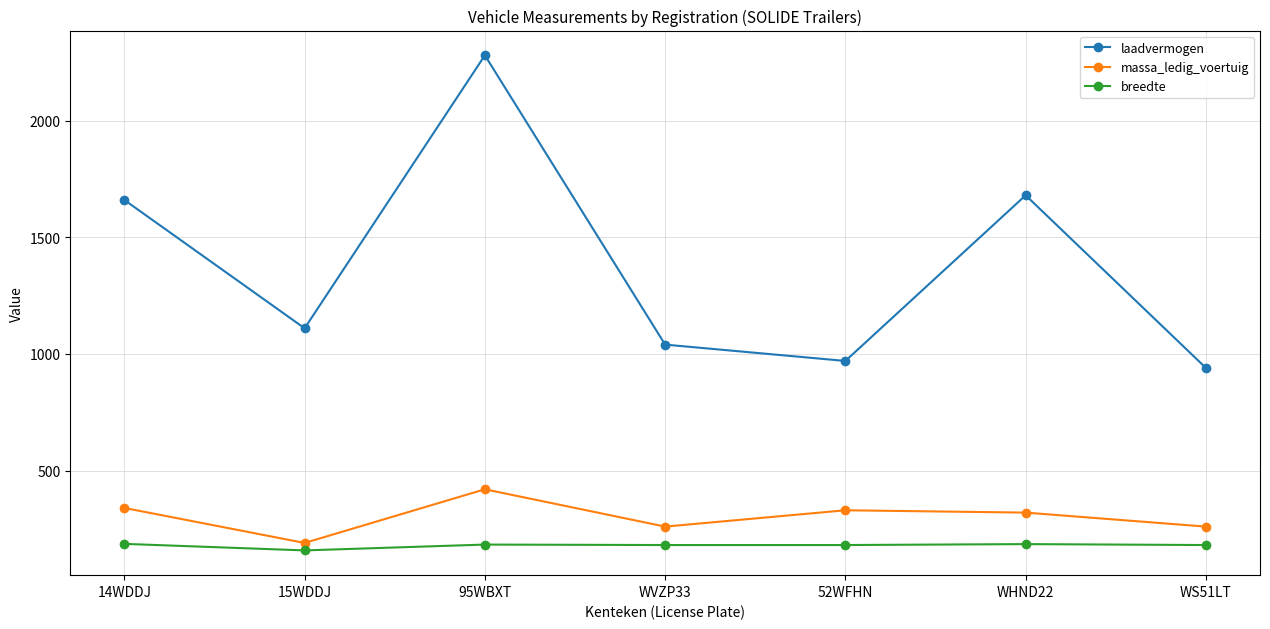

Where does the massa_ledig_voertuig series first go above 320?

14WDDJ